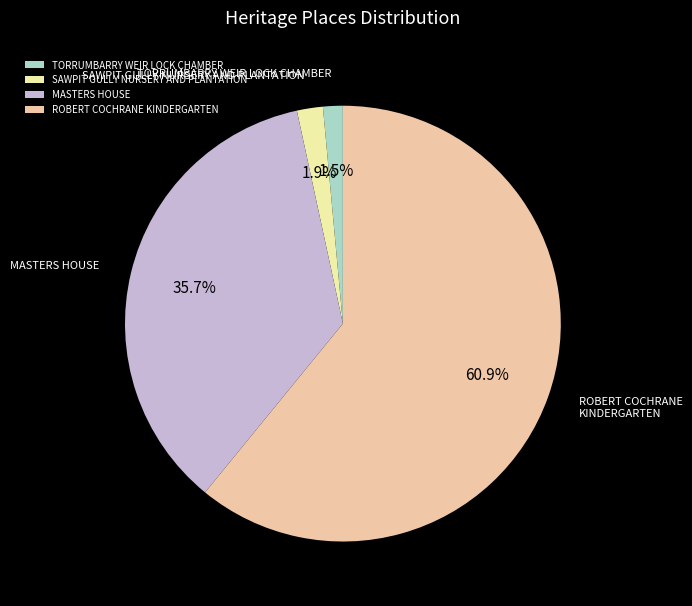

Is there any slice that represents more than half of the pie?

Yes